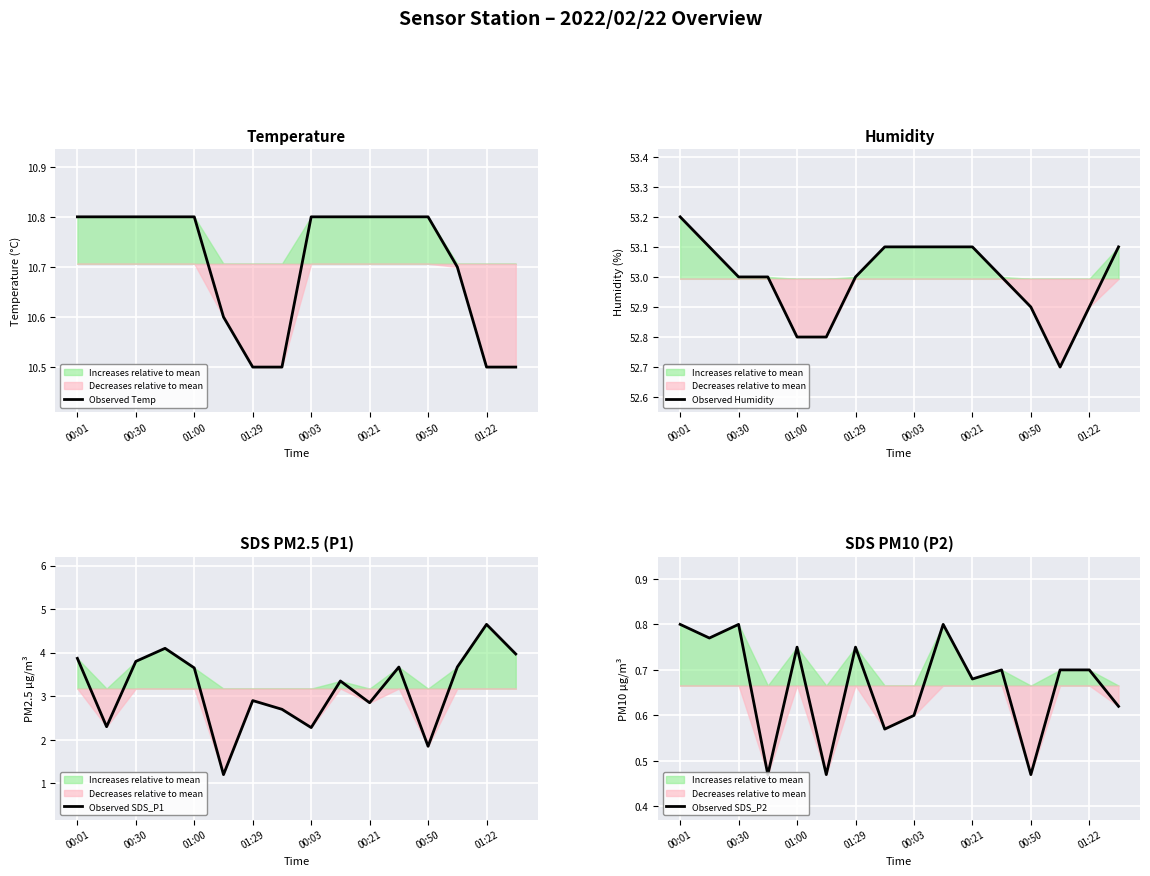

At which label is Observed SDS_P1 closest to 2?

00:50